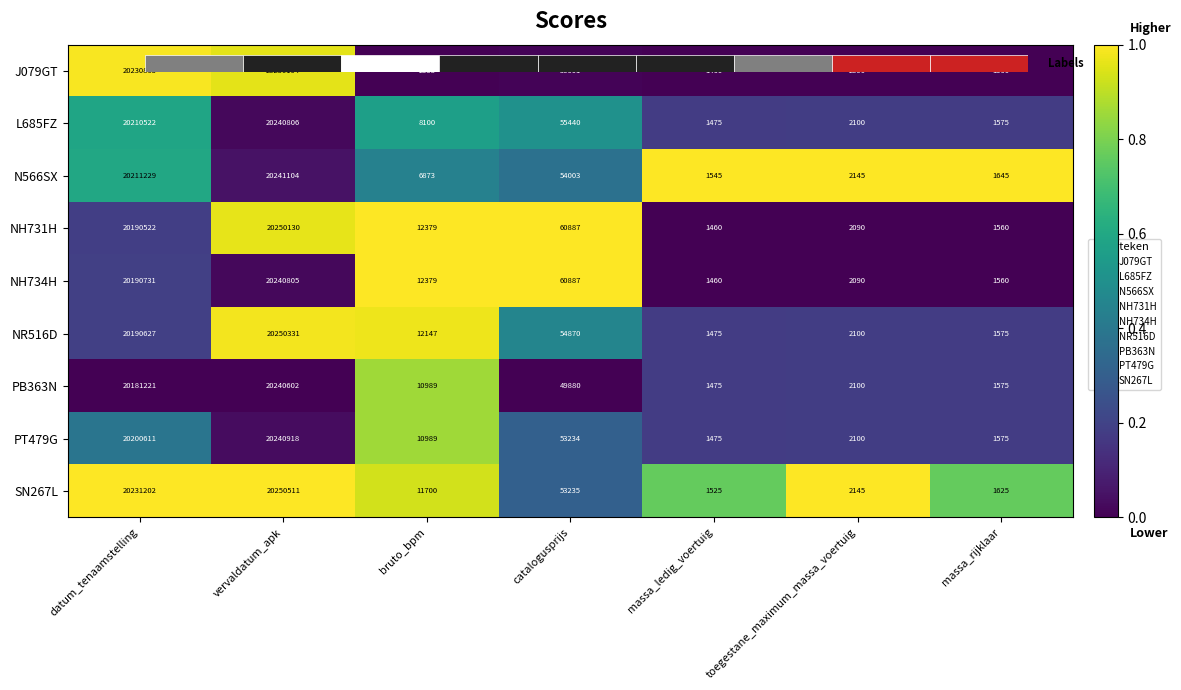

What is the difference between the maximum and second lowest values in the SN267L series?

20248886